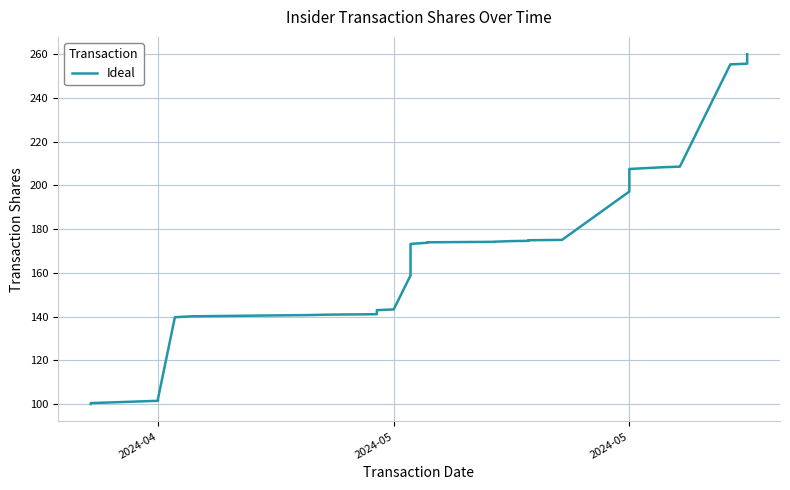

What is the maximum value shown in the chart?

260.0